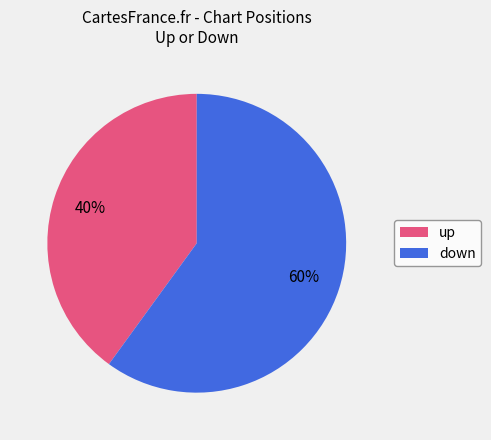

To the nearest percent, what portion does up represent?

40%